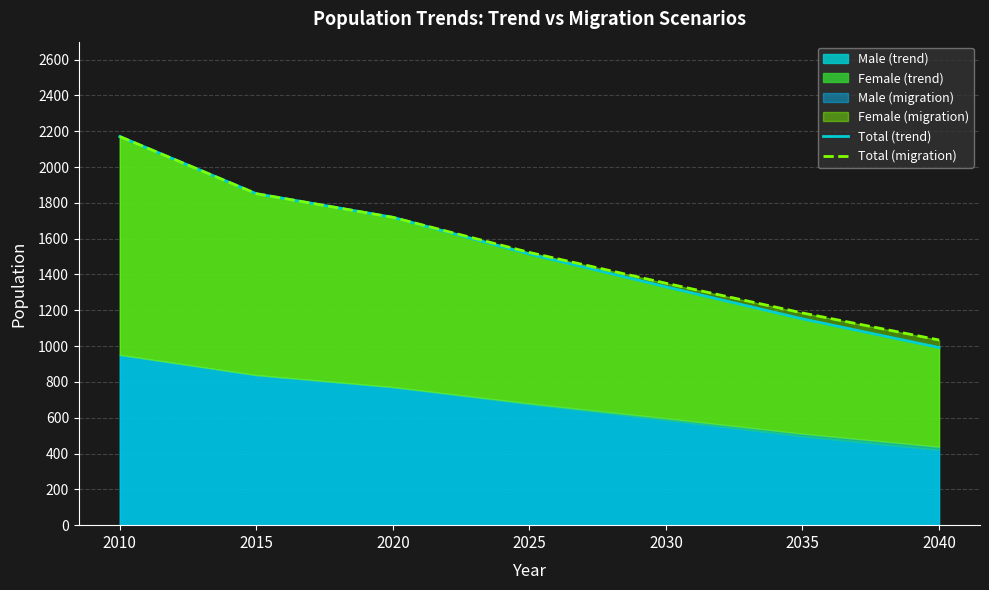

The value of Total (trend) at 2035 is 278. True or false?

False